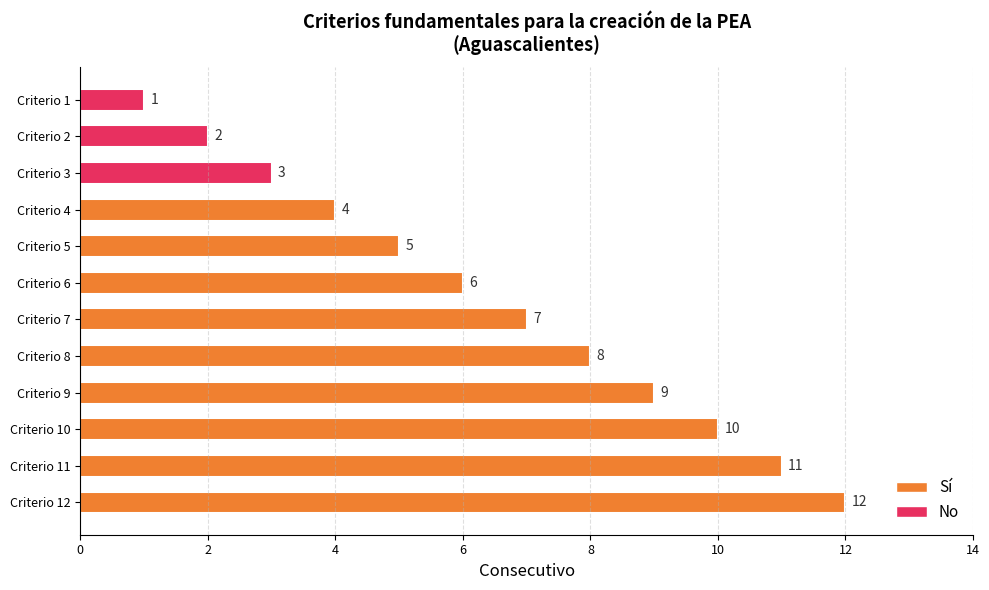

Rank the categories by value from highest to lowest.

Criterio 12, Criterio 11, Criterio 10, Criterio 9, Criterio 8, Criterio 7, Criterio 6, Criterio 5, Criterio 4, Criterio 3, Criterio 2, Criterio 1